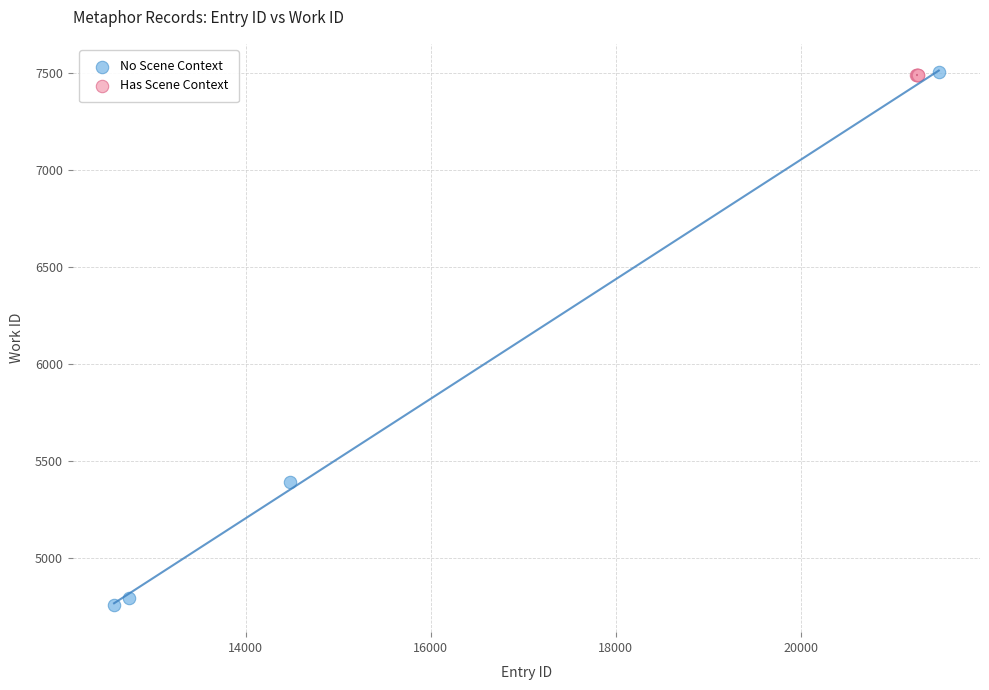

Which series contains the lowest Y value?

No Scene Context